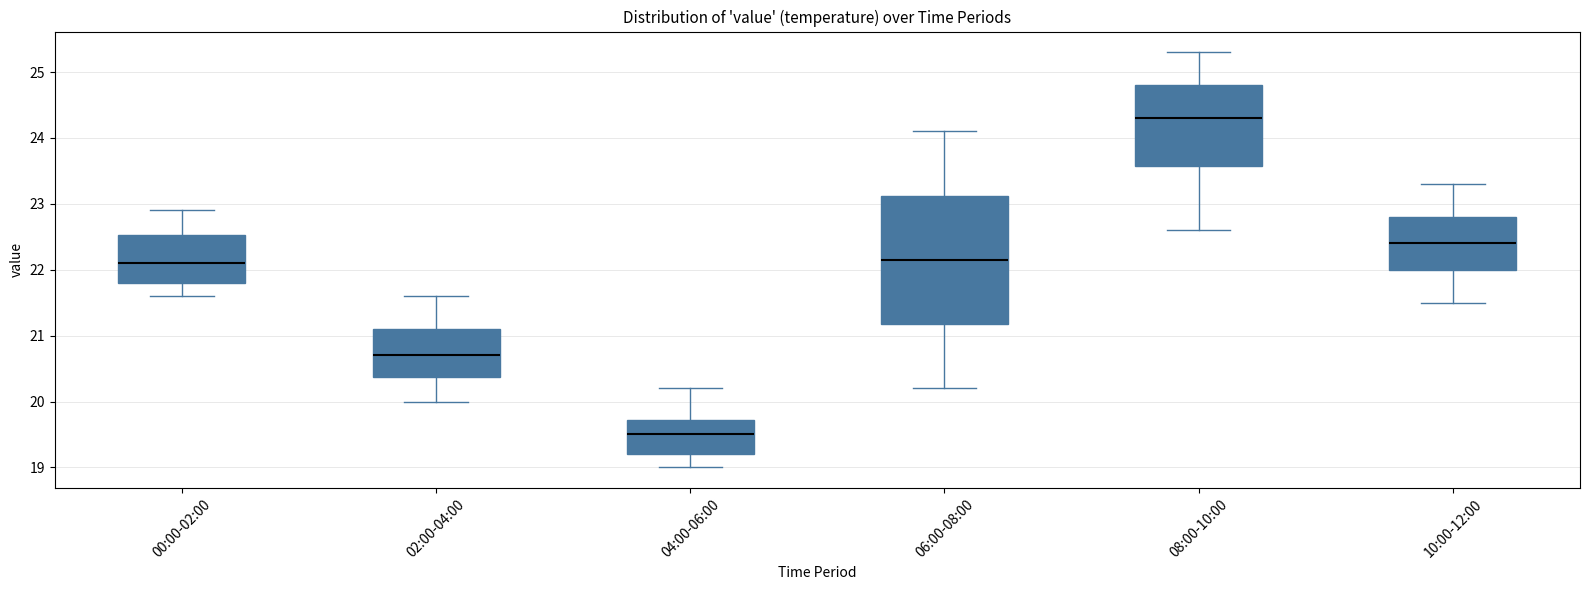

Which box has the highest median line?

08:00-10:00